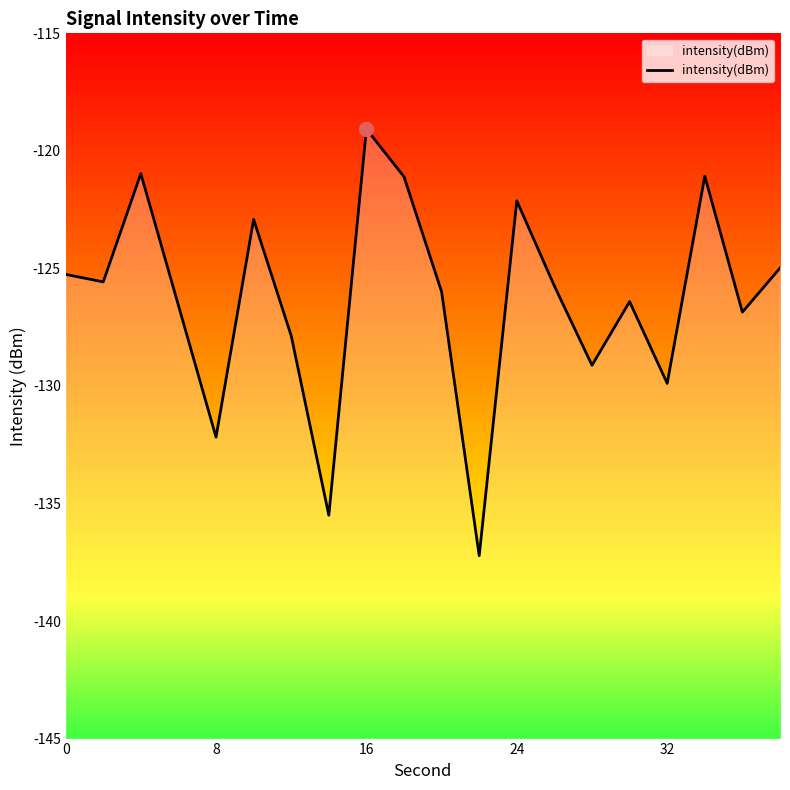

What is the greatest value displayed?

-119.1